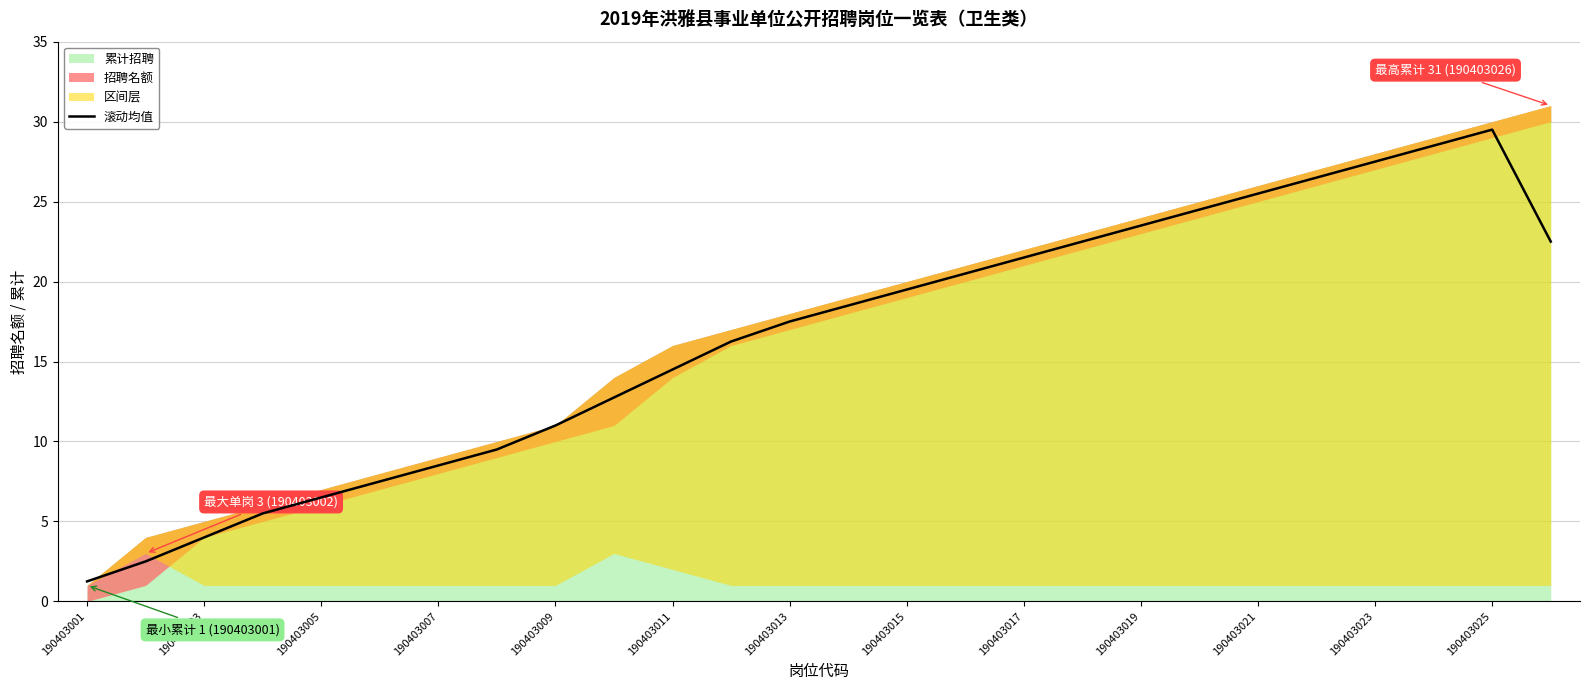

The value of 滚动均值 at 190403021 is 8.2. True or false?

False